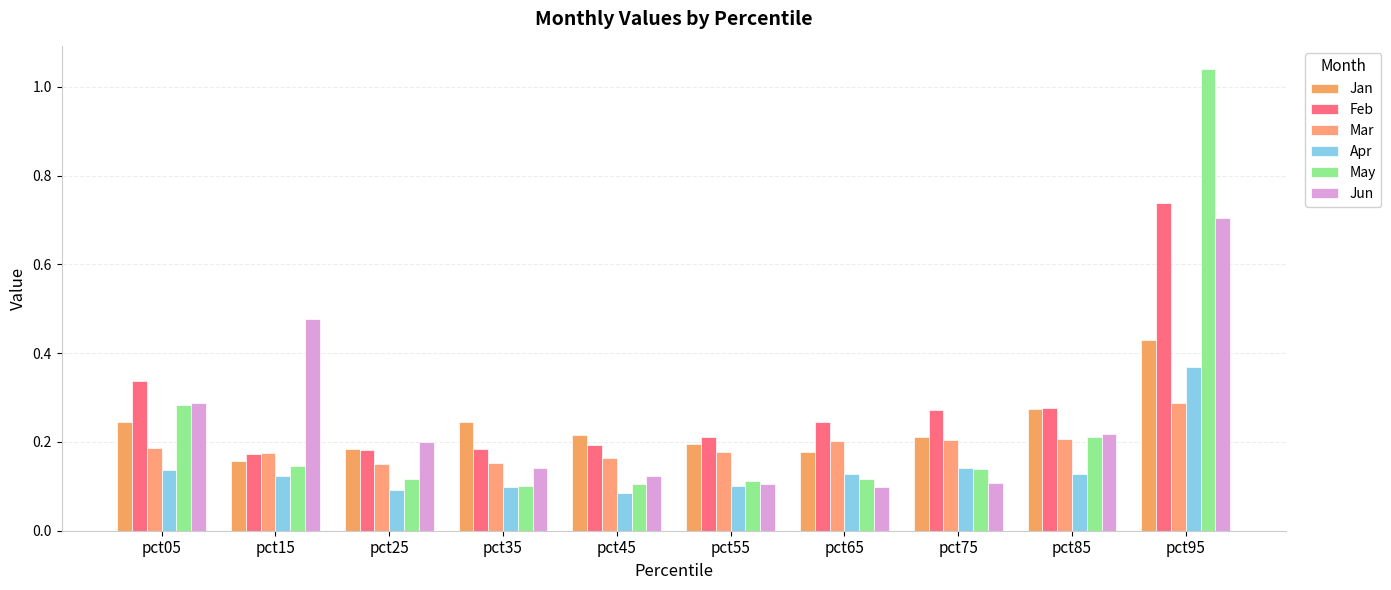

Rank the series at pct35 from lowest to highest value.

Apr, May, Jun, Mar, Feb, Jan